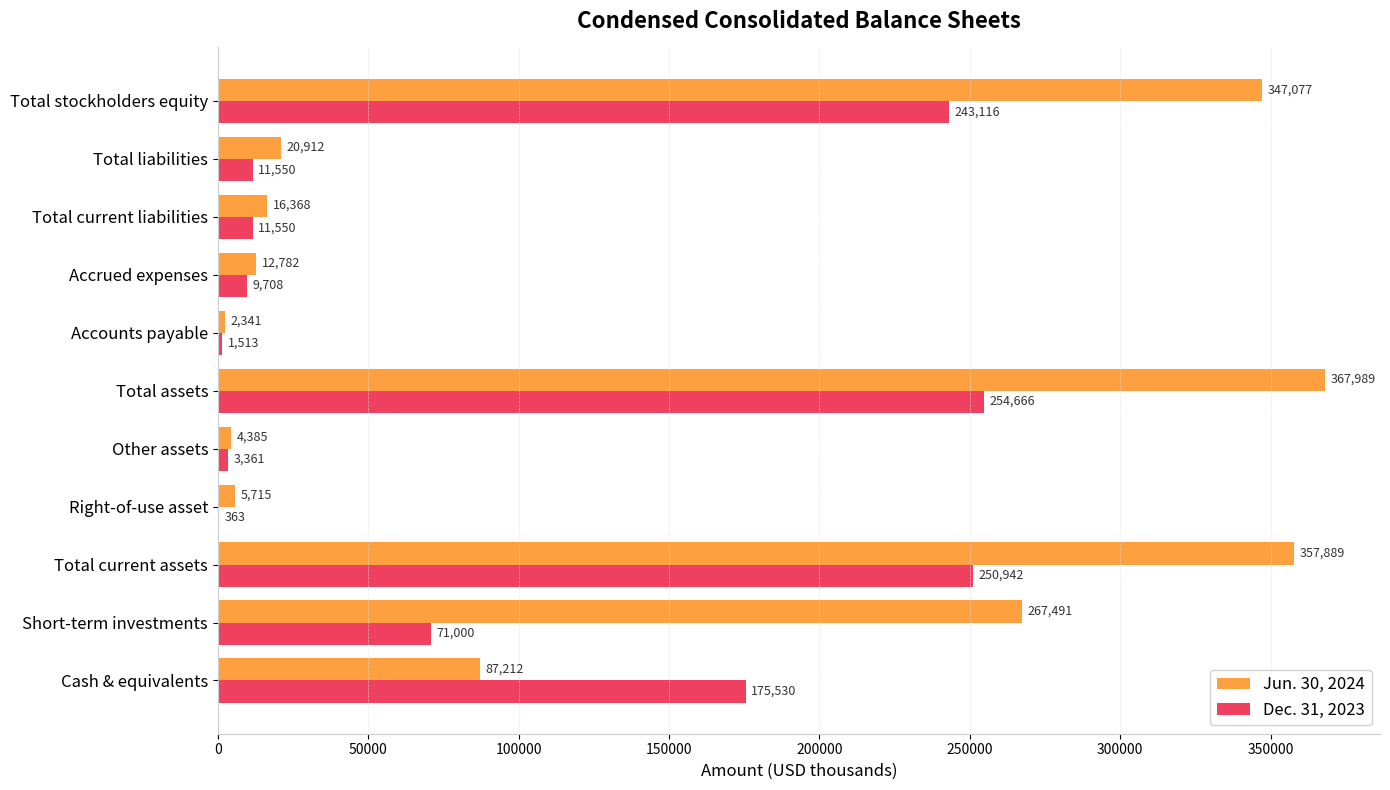

What is the approximate value of Dec. 31, 2023 at Right-of-use asset, to the nearest 10?

360